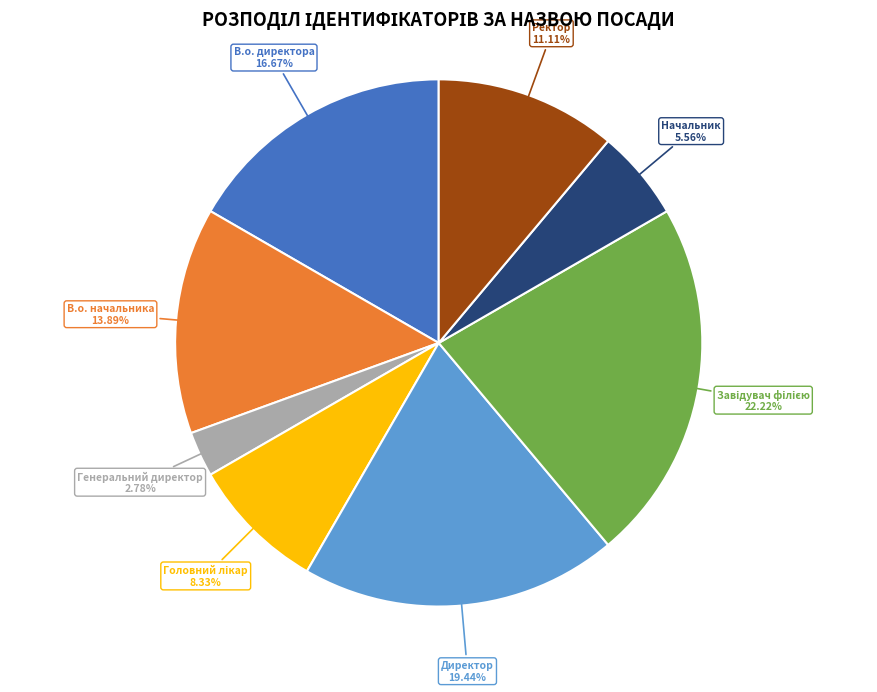

What portion of the pie excludes В.о. директора?

83.3%